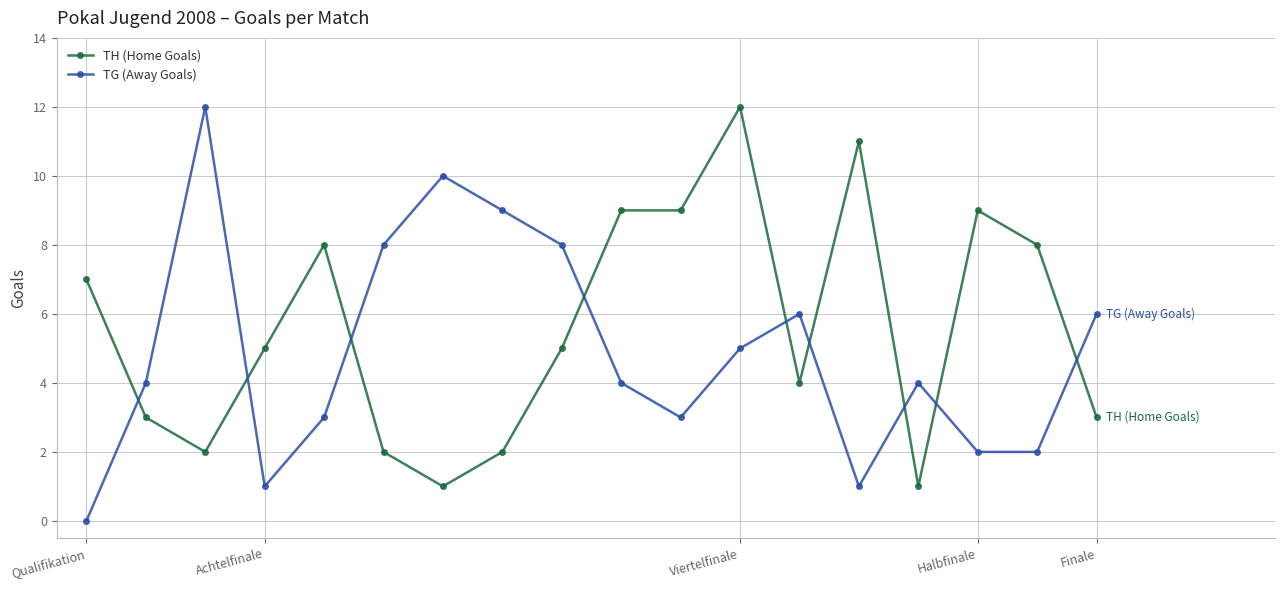

What are all the series names shown in the legend?

TH (Home Goals), TG (Away Goals)